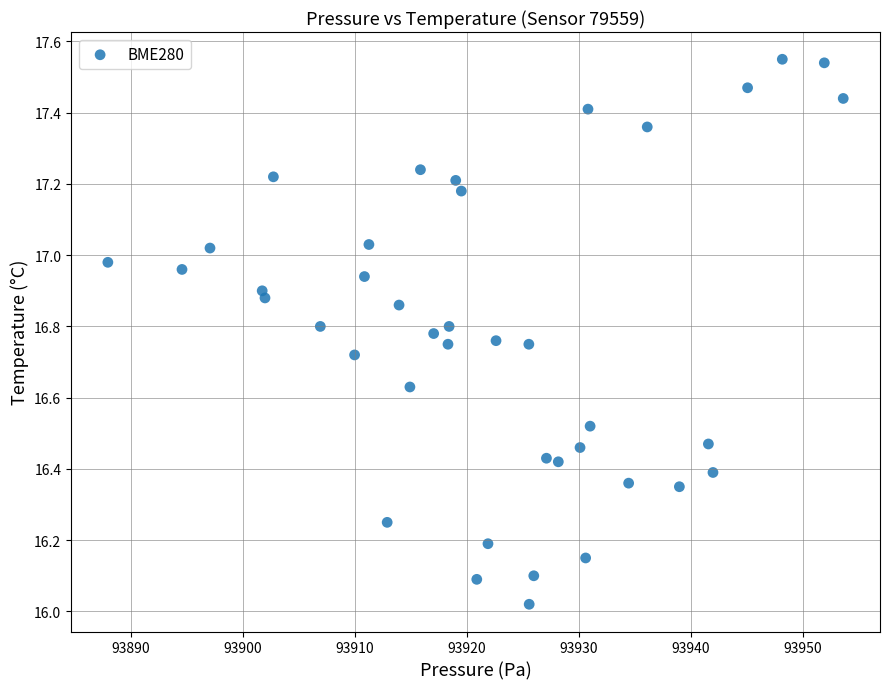

What is the range of Y values (max minus min)?

1.5